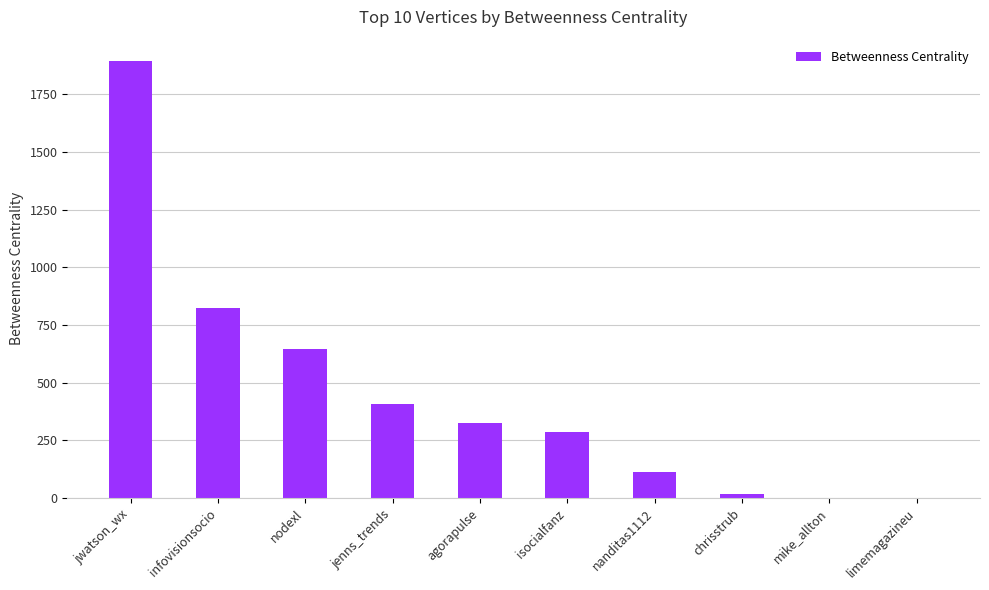

Which category has the highest value across all series?

jwatson_wx